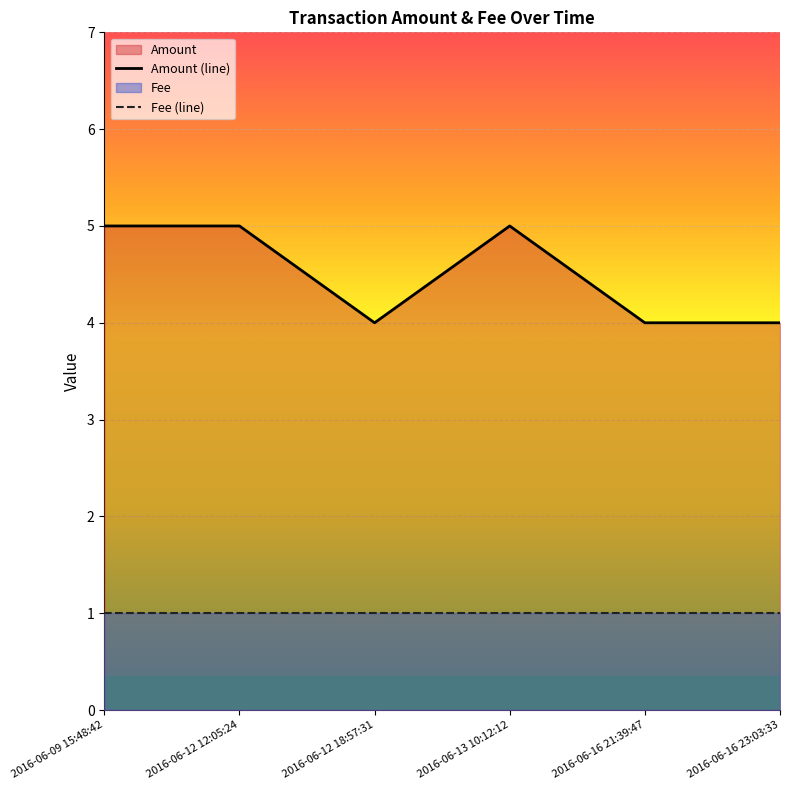

What is the difference between the highest and lowest values at 2016-06-16 23:03:33?

3